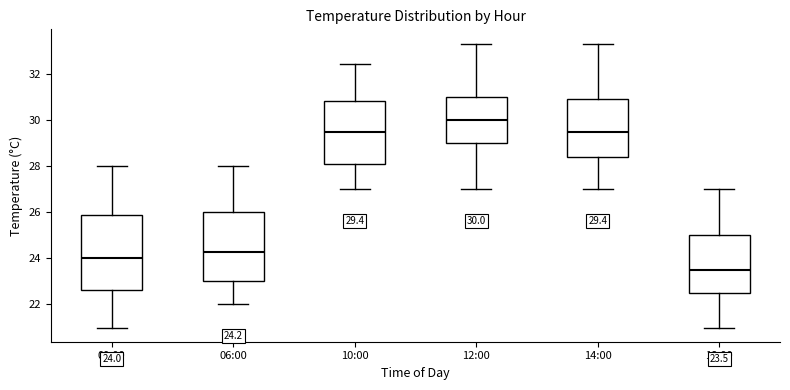

Comparing the boxes themselves (not the whiskers), which one is the tallest?

00:00